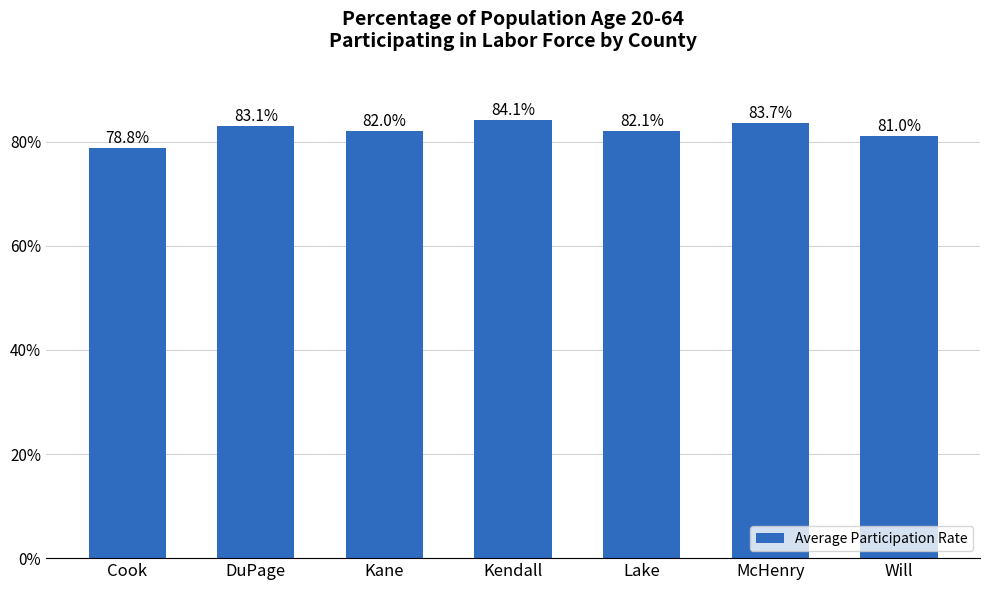

Which label corresponds to the largest value in the chart?

Kendall